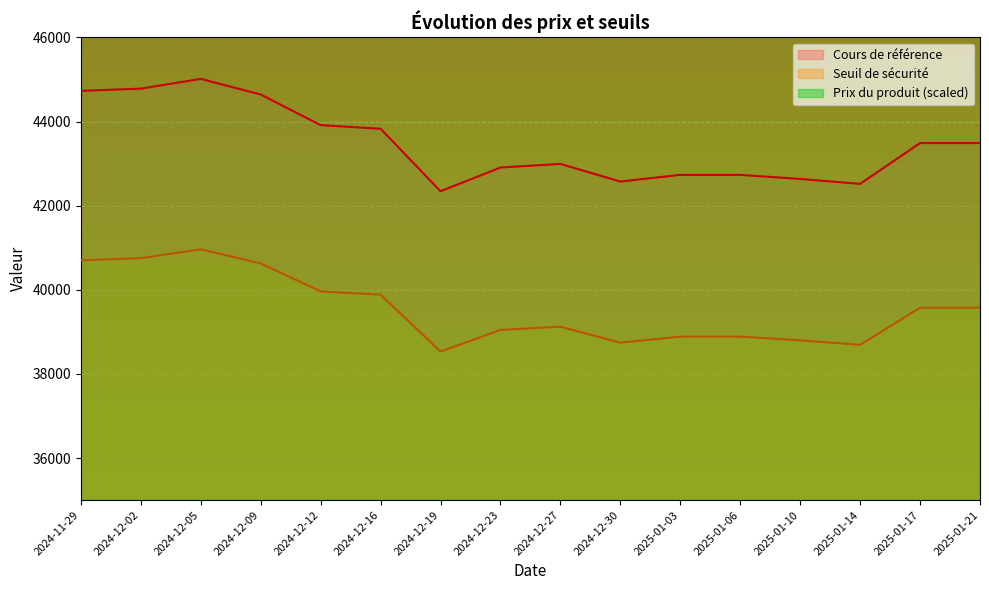

Where is the first local maximum for Prix du produit?

2024-12-05